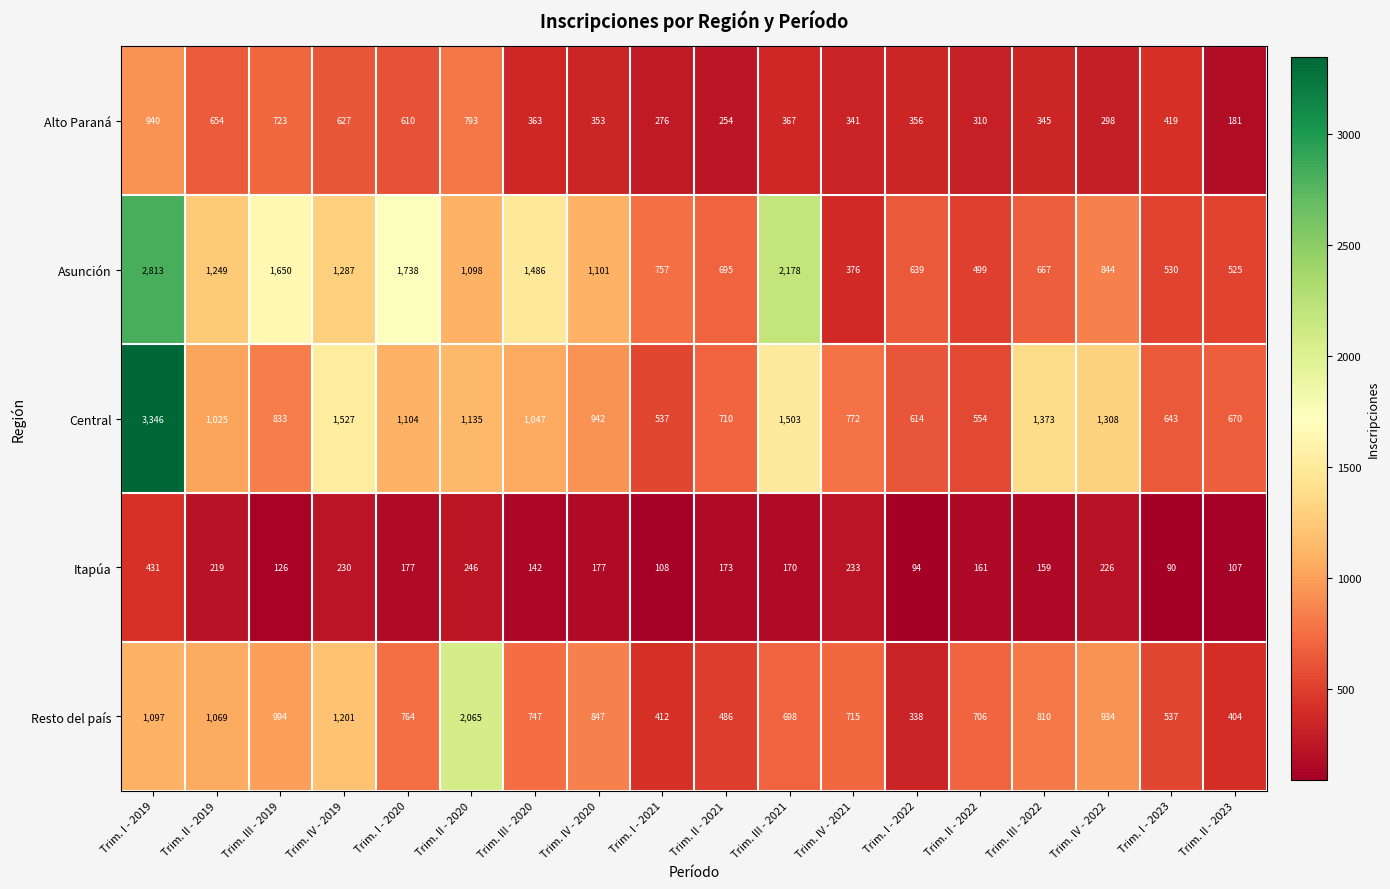

What value does the Resto del país series have at Trim. II - 2021, to the nearest 10?

490